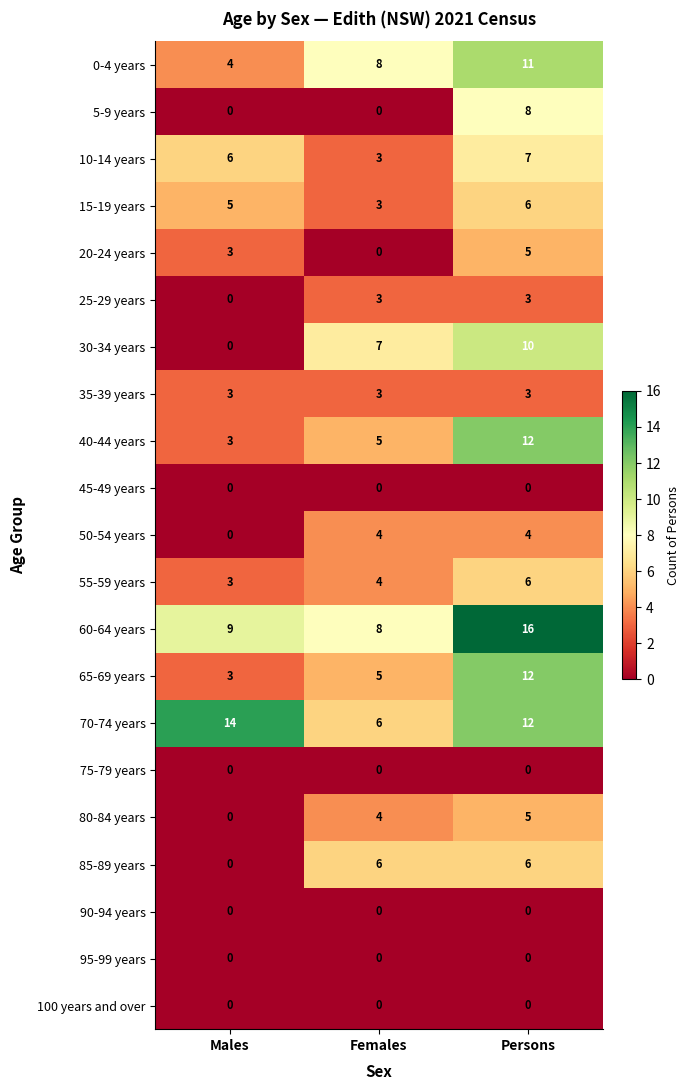

How many categories are shown in the chart?

3